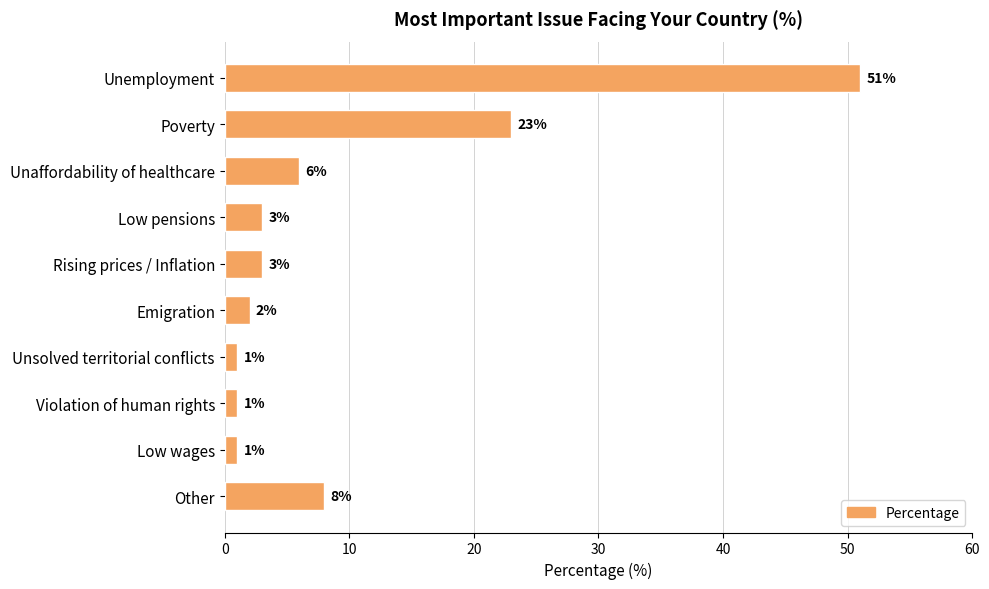

Is it true that the value at Low pensions is 3?

True